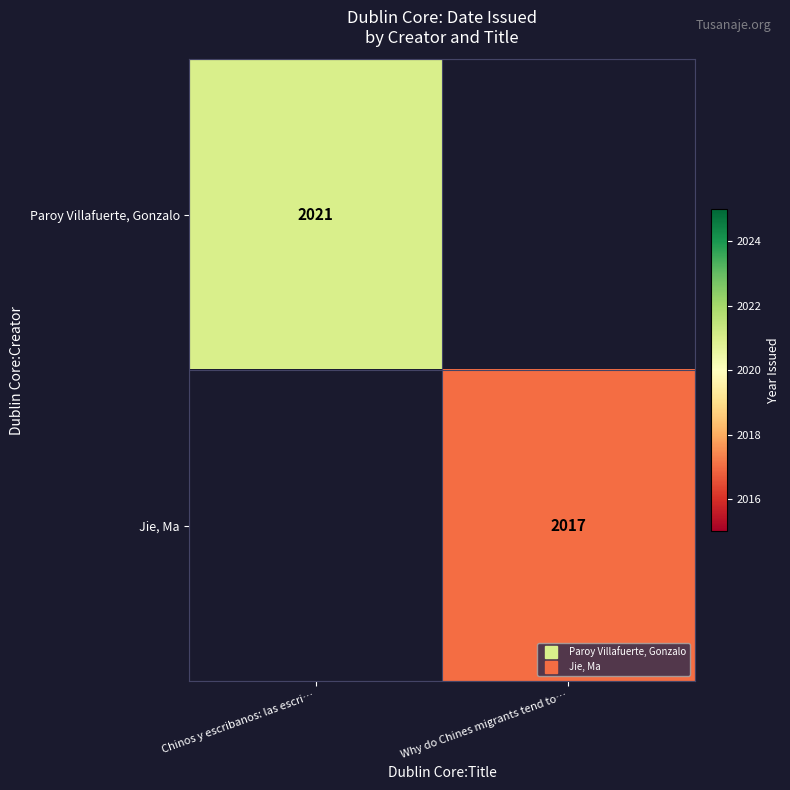

What value does the Jie, Ma series have at Why do Chines migrants tend to…?

2017.0